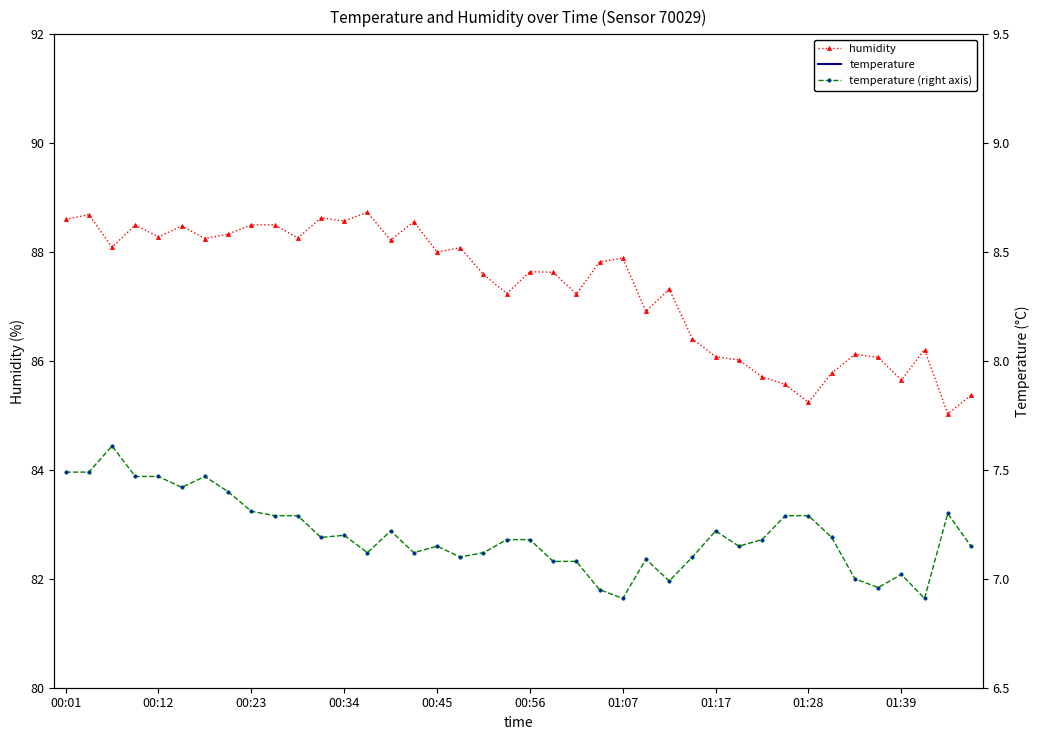

True or false: humidity has more than 1 points higher than both neighbors.

True